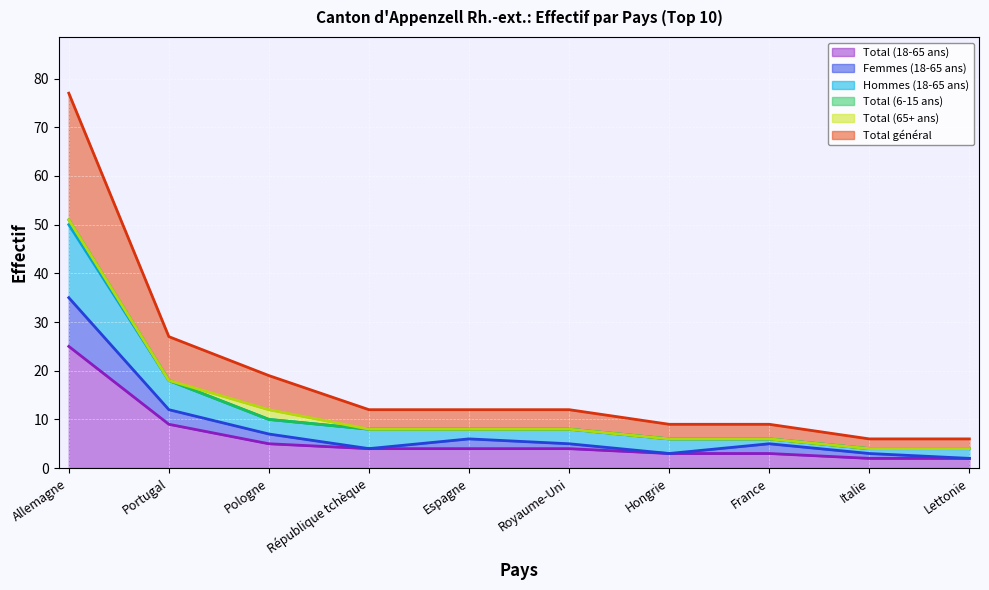

True or false: Femmes (18-65 ans) has a value of 5 at Royaume-Uni.

True